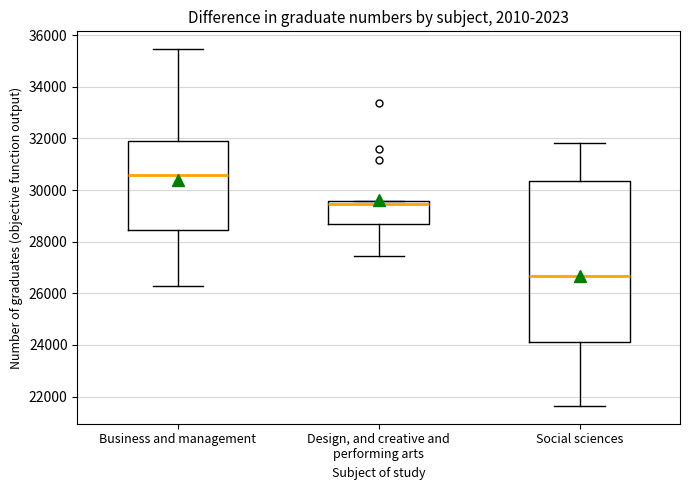

Where is the upper edge of the box for Business and management on the y-axis? The values are not printed on the chart, so give them approximately, as read against the axis.

32000